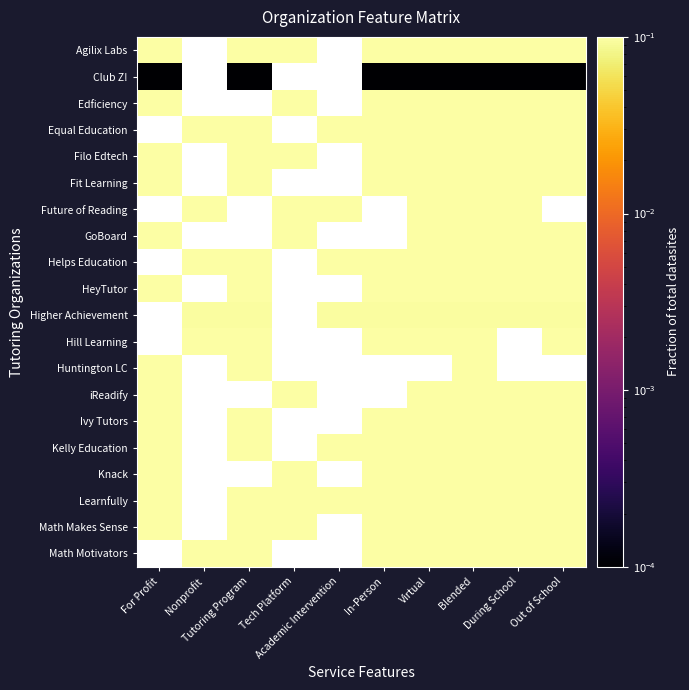

What is the difference between the highest and lowest values at Tutoring Program?

1.0